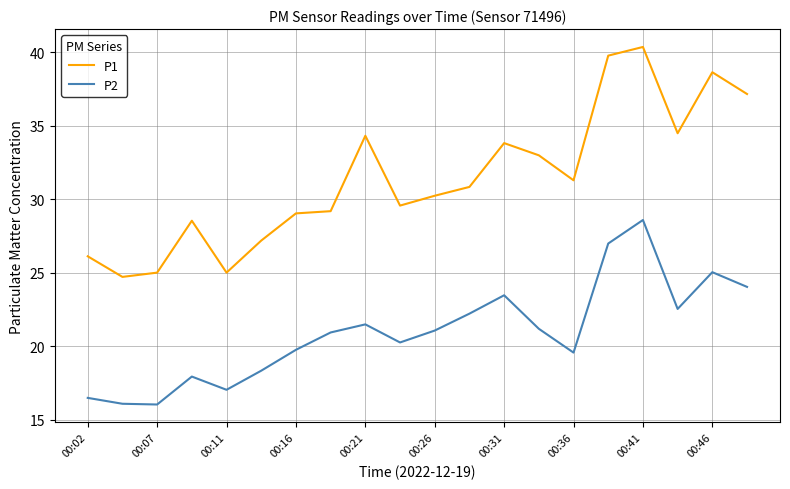

True or false: P1 and P2 cross at least once.

False